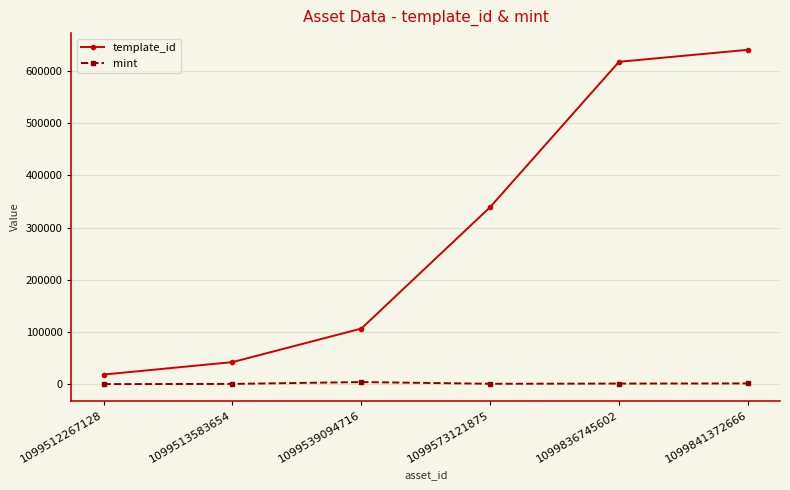

At which label does template_id reach its peak?

1099841372666